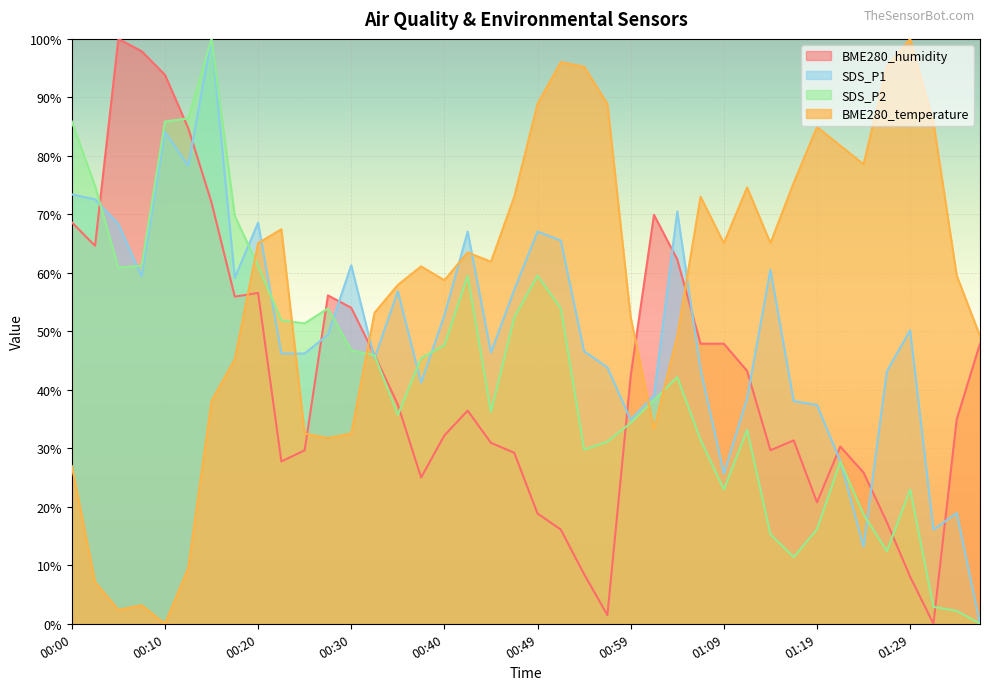

What is the label of the 34th point from the left?

01:21